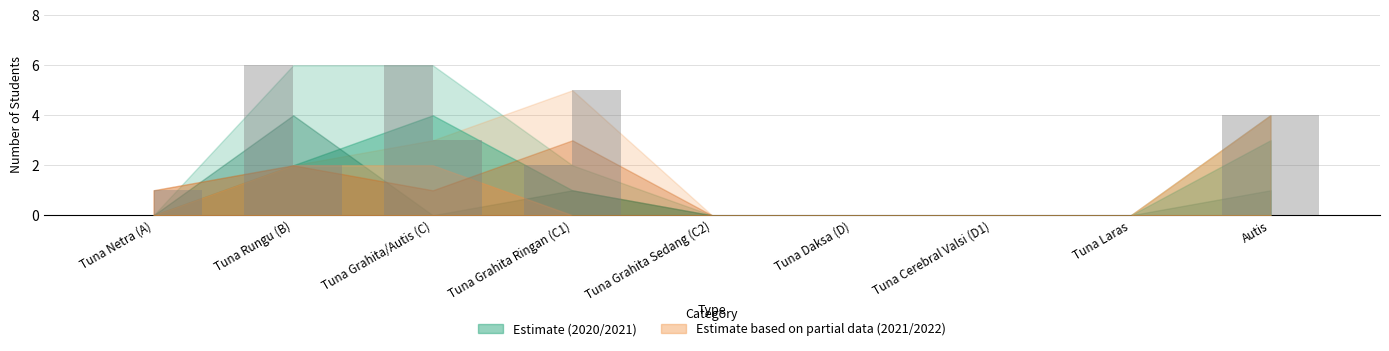

Which category has the highest value across all series?

Tuna Rungu (B)